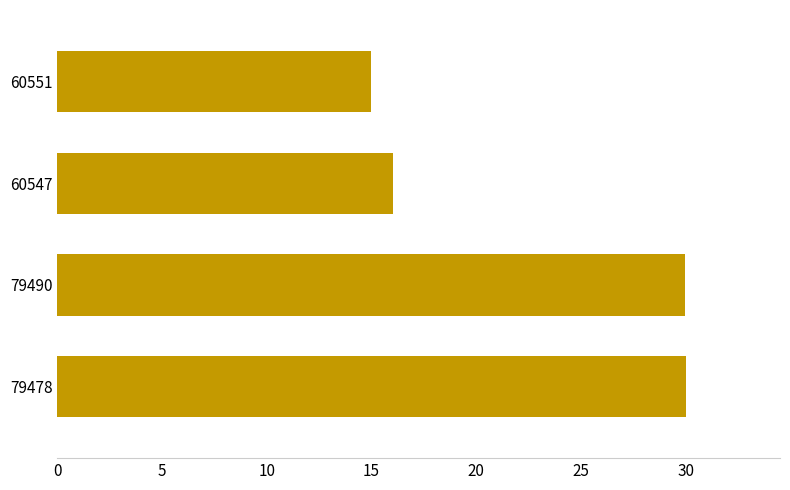

Does the chart contain stacked bars?

No